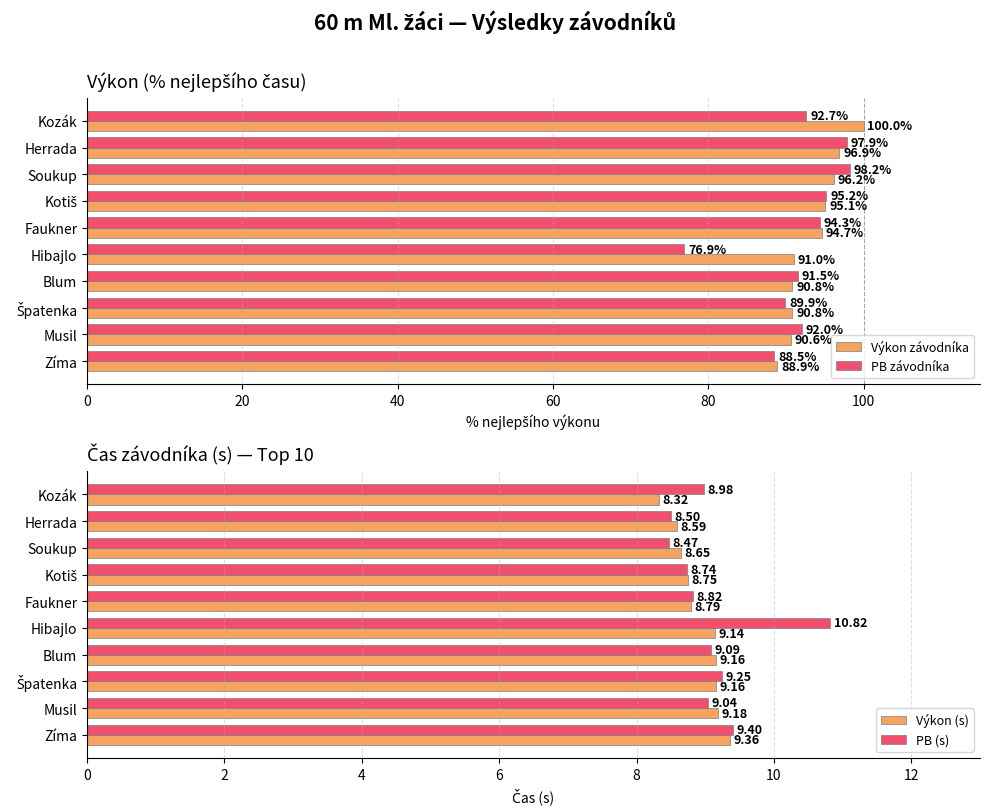

Reading left to right, what are all the values shown in this chart?

Výkon závodníka: 100.0	96.9	96.2	95.1	94.7	91.0	90.8	90.8	90.6	88.9
PB závodníka: 92.7	97.9	98.2	95.2	94.3	76.9	91.5	89.9	92.0	88.5
Výkon (s): 8.3	8.6	8.7	8.8	8.8	9.1	9.2	9.2	9.2	9.4
PB (s): 9.0	8.5	8.5	8.7	8.8	10.8	9.1	9.2	9.0	9.4